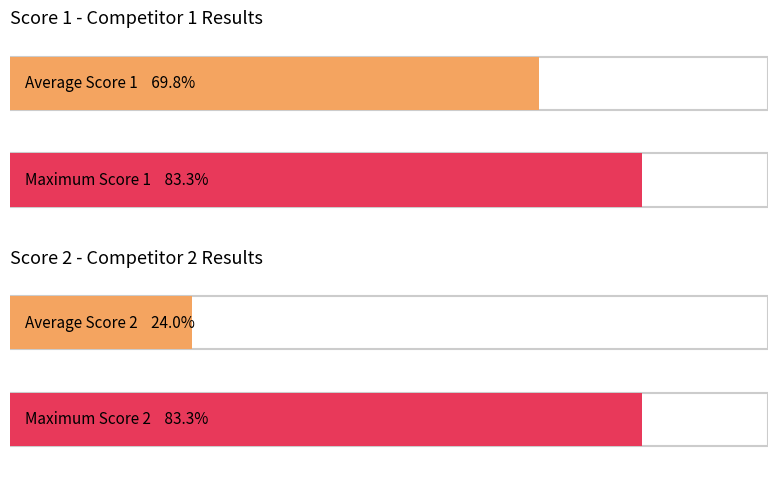

The Score 1 series shows 37 at 10. True or false?

False